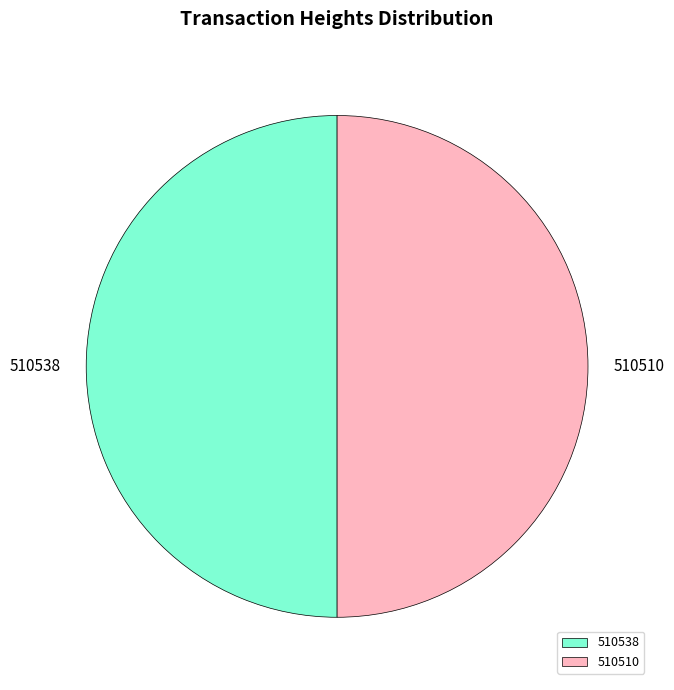

Do 510538 and 510510 together represent more than half of the pie?

Yes